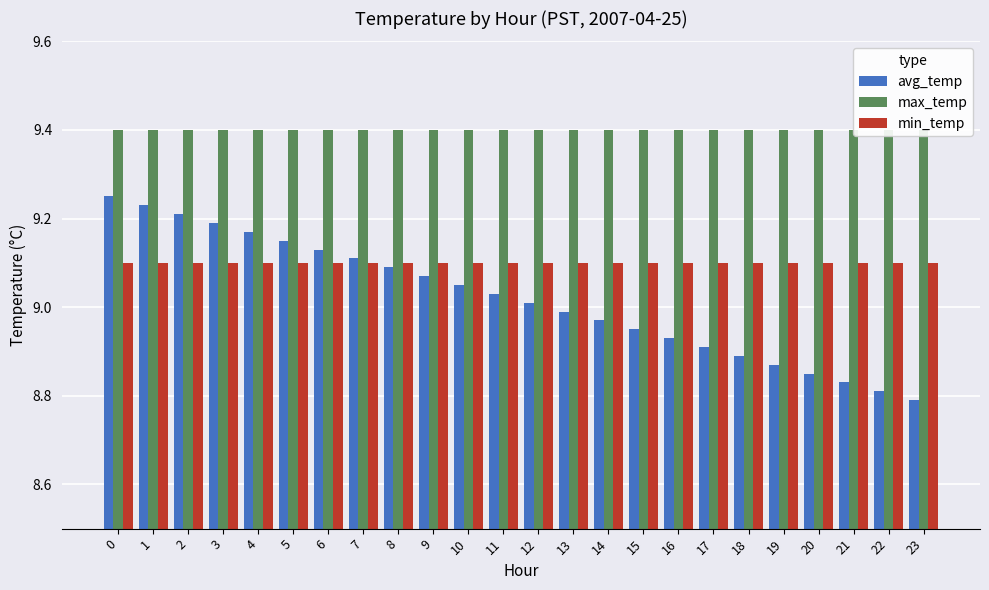

What is the average value of the min_temp series?

9.1